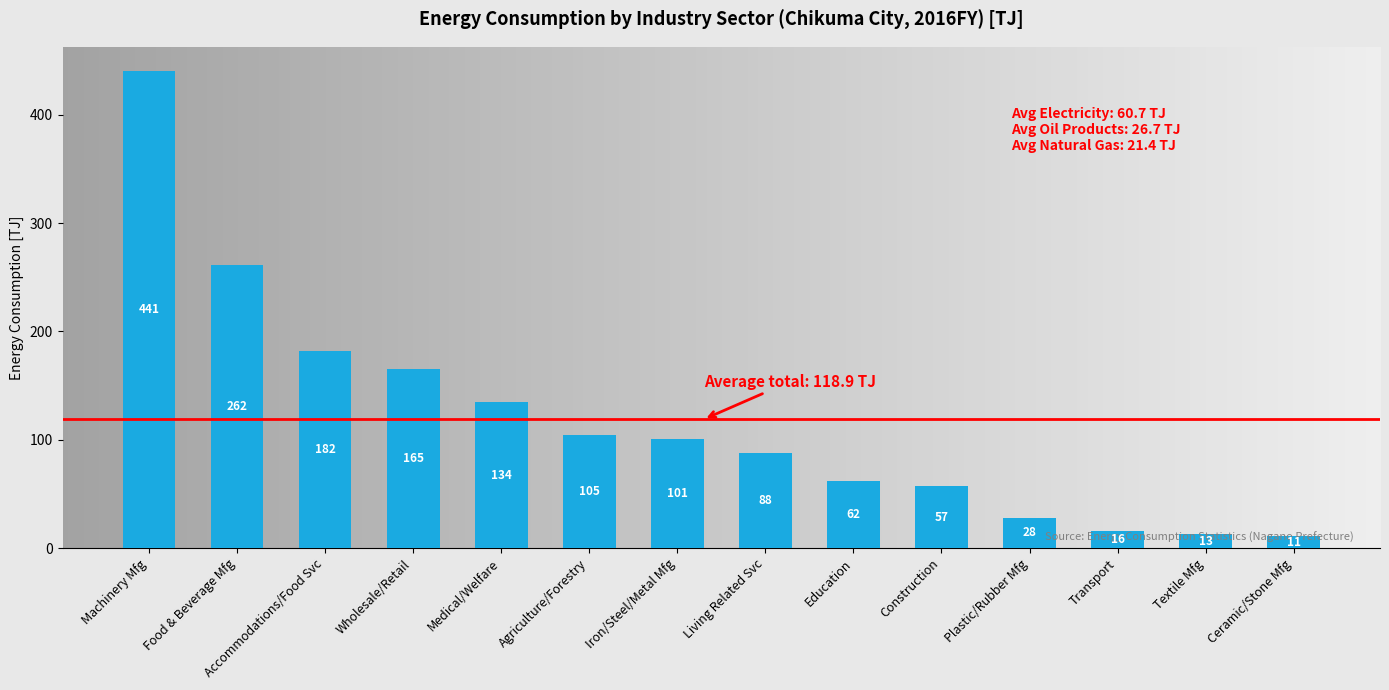

Between Iron/Steel/Metal Mfg and Ceramic/Stone Mfg, which is larger?

Iron/Steel/Metal Mfg